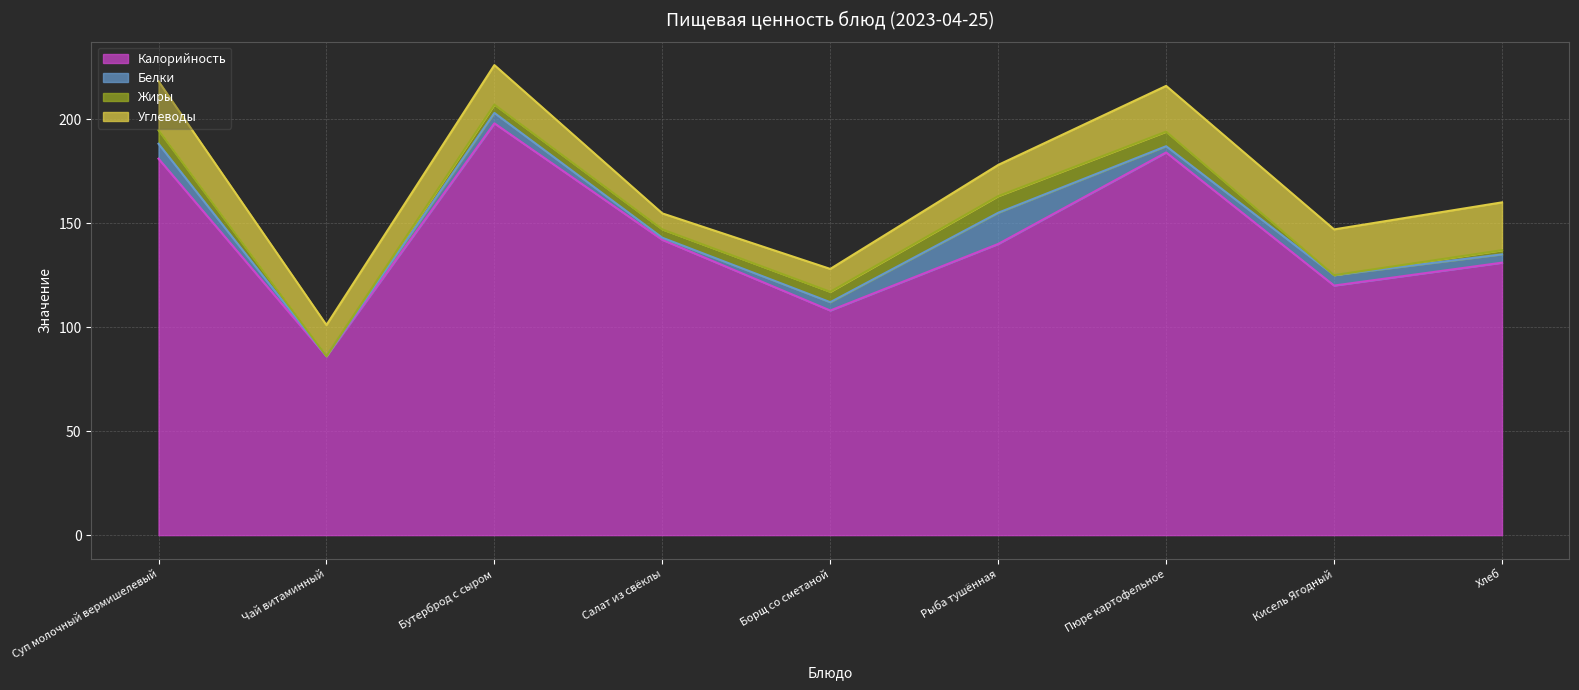

At which label does Жиры reach its peak?

Рыба тушённая